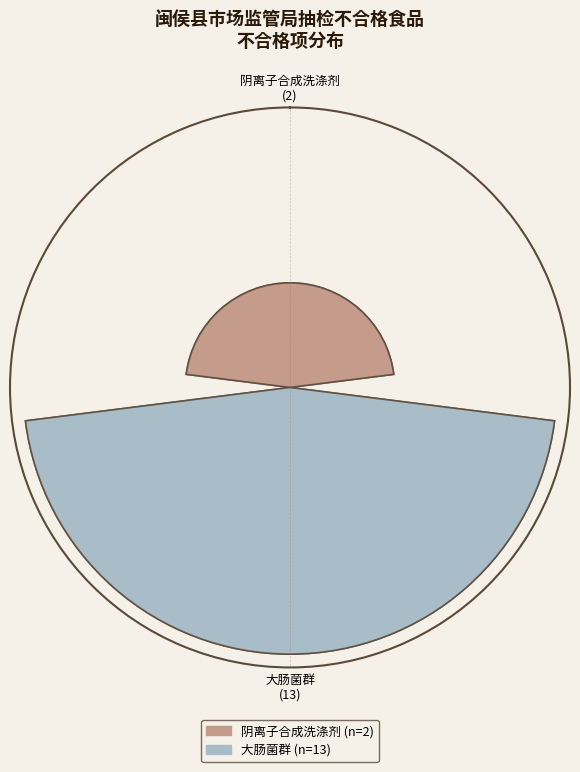

What percentage do 阴离子合成洗涤剂(以十二烷基苯磺酸钠计) and 大肠菌群 together represent?

100.0%